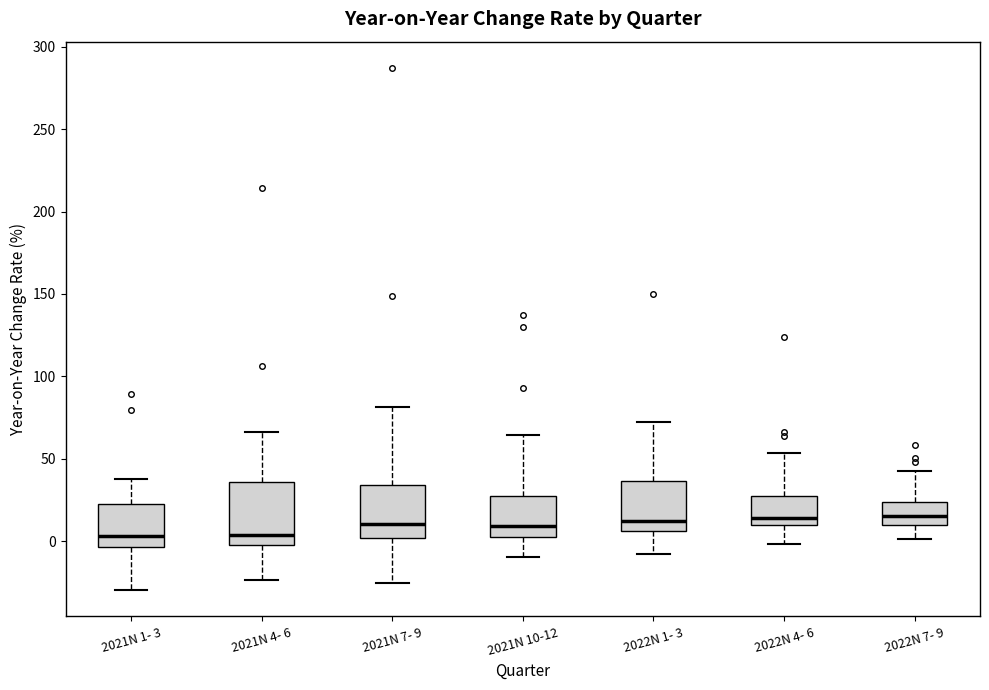

Where does the lower whisker of the box for 2022N 7- 9 end on the y-axis? The values are not printed on the chart, so give them approximately, as read against the axis.

0